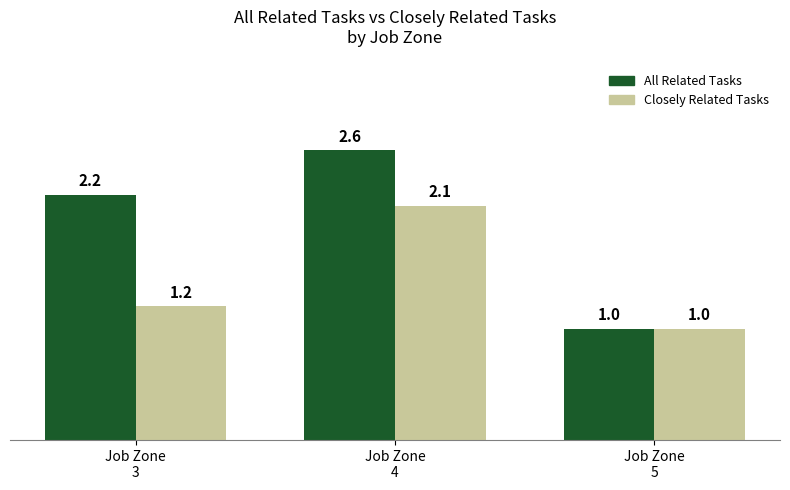

What is the difference between the highest and lowest values at Job Zone
4?

0.5